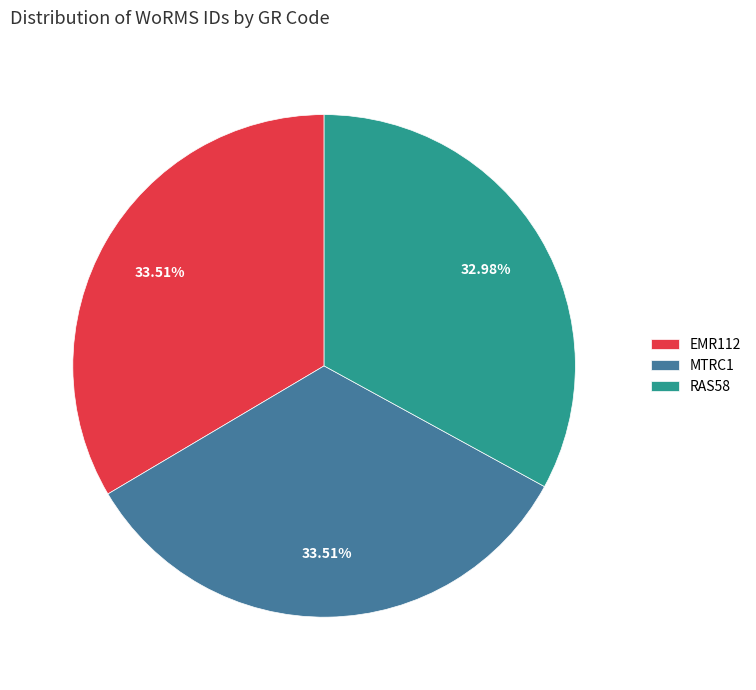

How many slices are in this pie chart?

3